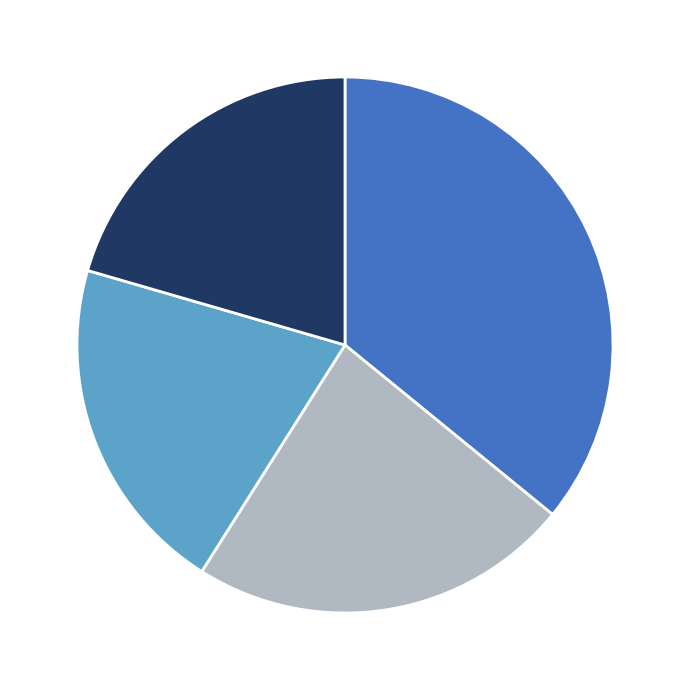

Does any single category account for the majority?

No